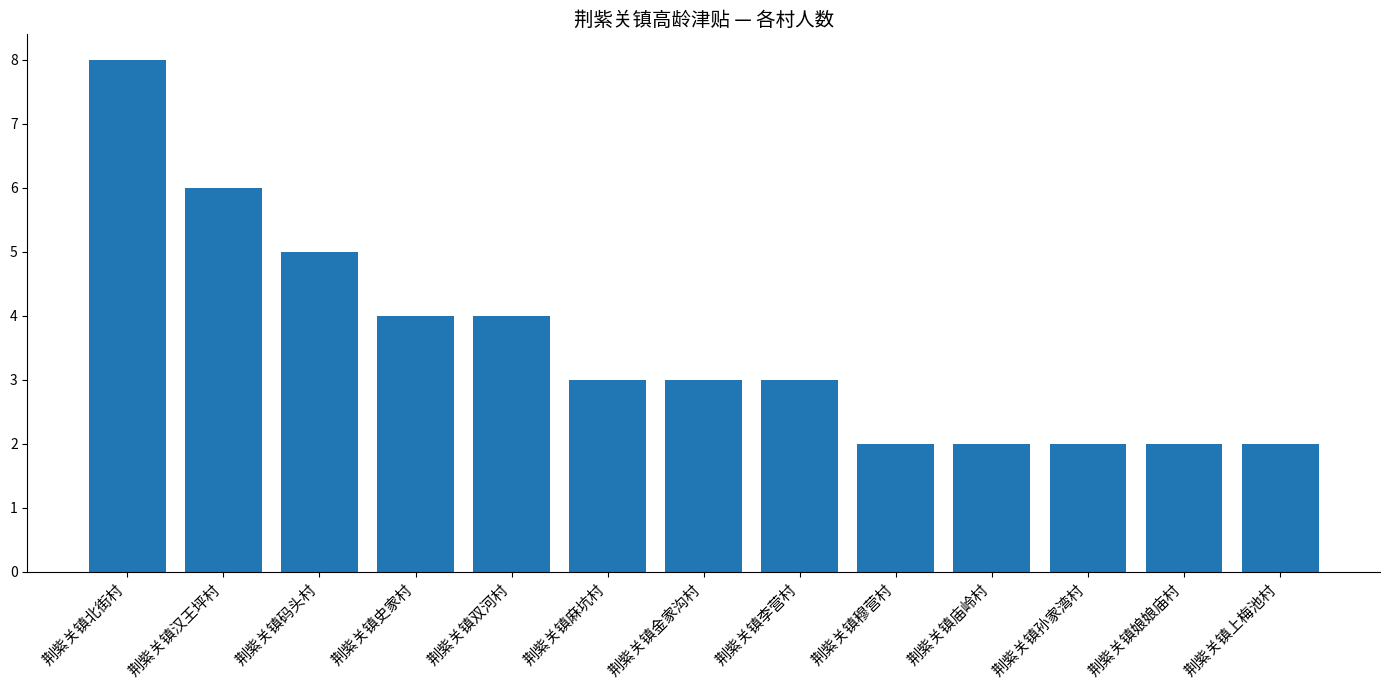

Reading right to left, transcribe all the data shown in this chart.

荆紫关镇上梅池村=2	荆紫关镇娘娘庙村=2	荆紫关镇孙家湾村=2	荆紫关镇庙岭村=2	荆紫关镇穆营村=2	荆紫关镇李营村=3	荆紫关镇金家沟村=3	荆紫关镇麻坑村=3	荆紫关镇双河村=4	荆紫关镇史家村=4	荆紫关镇码头村=5	荆紫关镇汉王坪村=6	荆紫关镇北街村=8